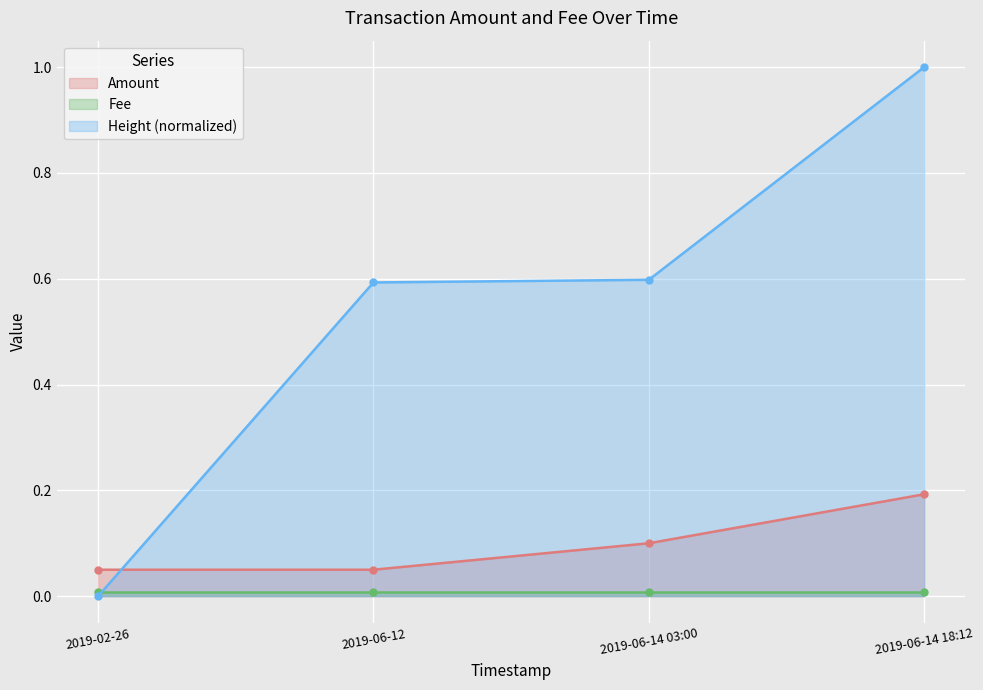

Which series has the largest range (max minus min)?

Height (normalized)